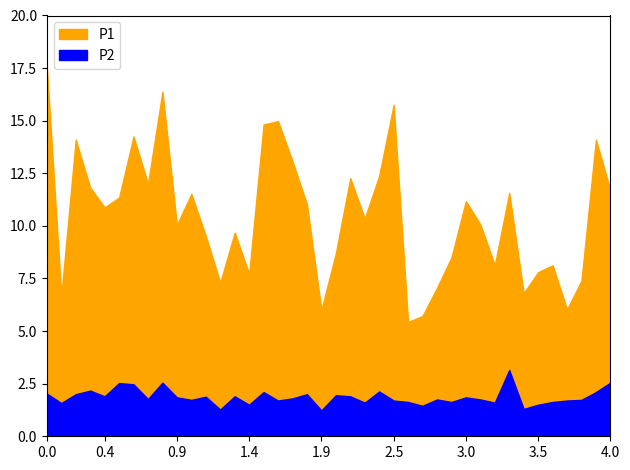

Reading left to right, transcribe all the data shown in this chart.

P1: 17.6	6.7	14.1	11.8	10.9	11.3	14.2	12.0	16.4	10.1	11.5	9.5	7.3	9.7	7.7	14.8	15.0	13.1	11.0	6.0	8.7	12.3	10.3	12.4	15.8	5.4	5.7	7.0	8.5	11.2	10.1	8.1	11.6	6.8	7.8	8.1	6.0	7.4	14.1	11.7
P2: 2.0	1.6	2.0	2.2	1.9	2.5	2.5	1.8	2.5	1.9	1.7	1.9	1.3	1.9	1.5	2.1	1.7	1.8	2.0	1.2	1.9	1.9	1.6	2.1	1.7	1.6	1.4	1.8	1.6	1.9	1.8	1.6	3.1	1.3	1.5	1.6	1.7	1.7	2.1	2.5